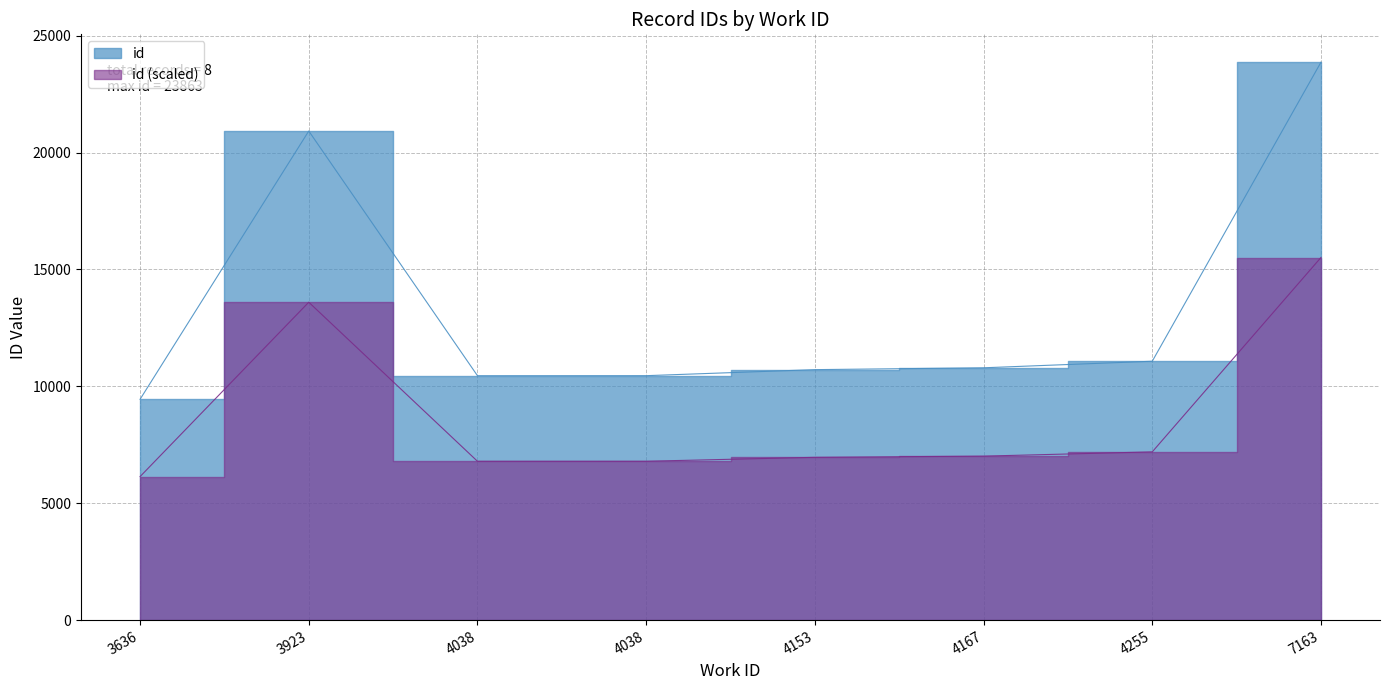

Where is the data nearest to the value 16655?

3923